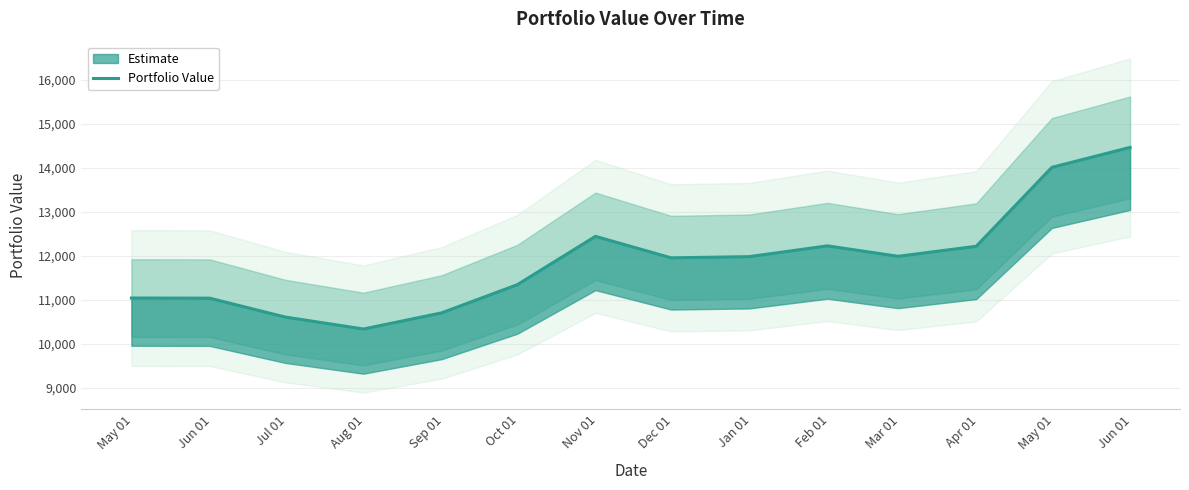

What is the greatest value displayed?

14465.6